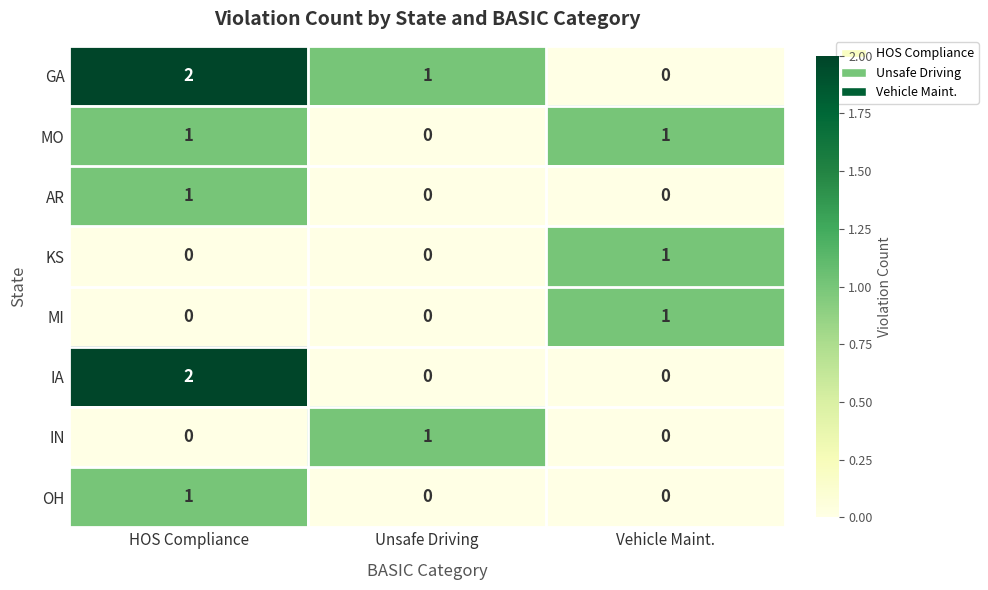

The IA series shows -1 at Vehicle Maint.. True or false?

False